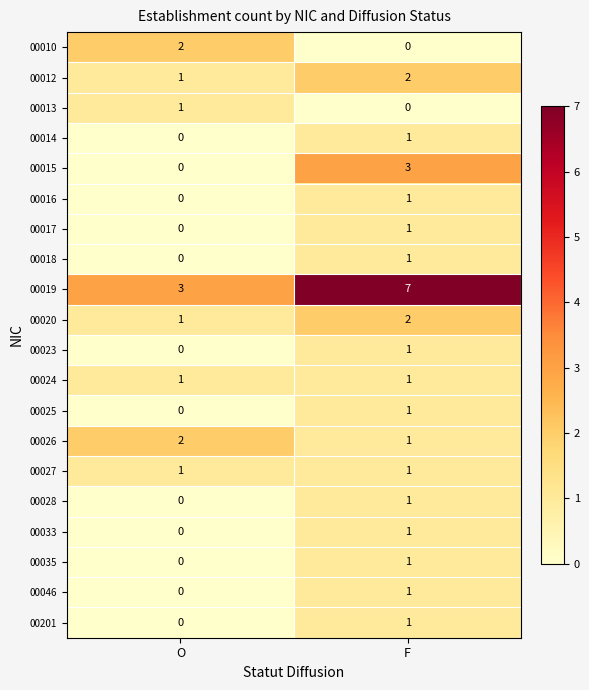

Which series has the largest total across all categories?

00019